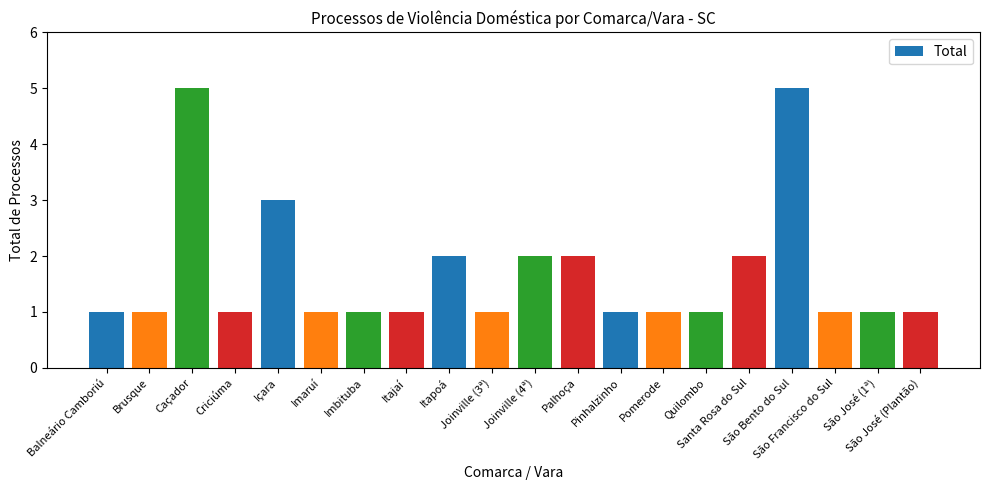

What is the approximate value at Itapoá?

2